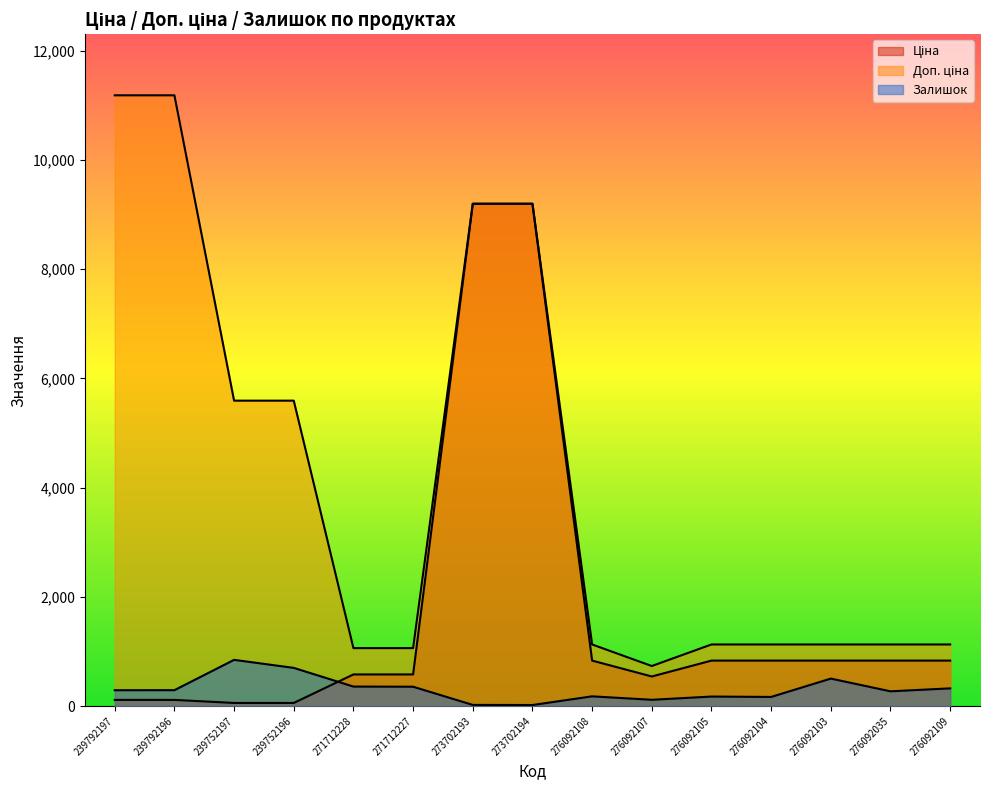

List the series in order of their peak value, highest first.

Доп. ціна, Ціна, Залишок